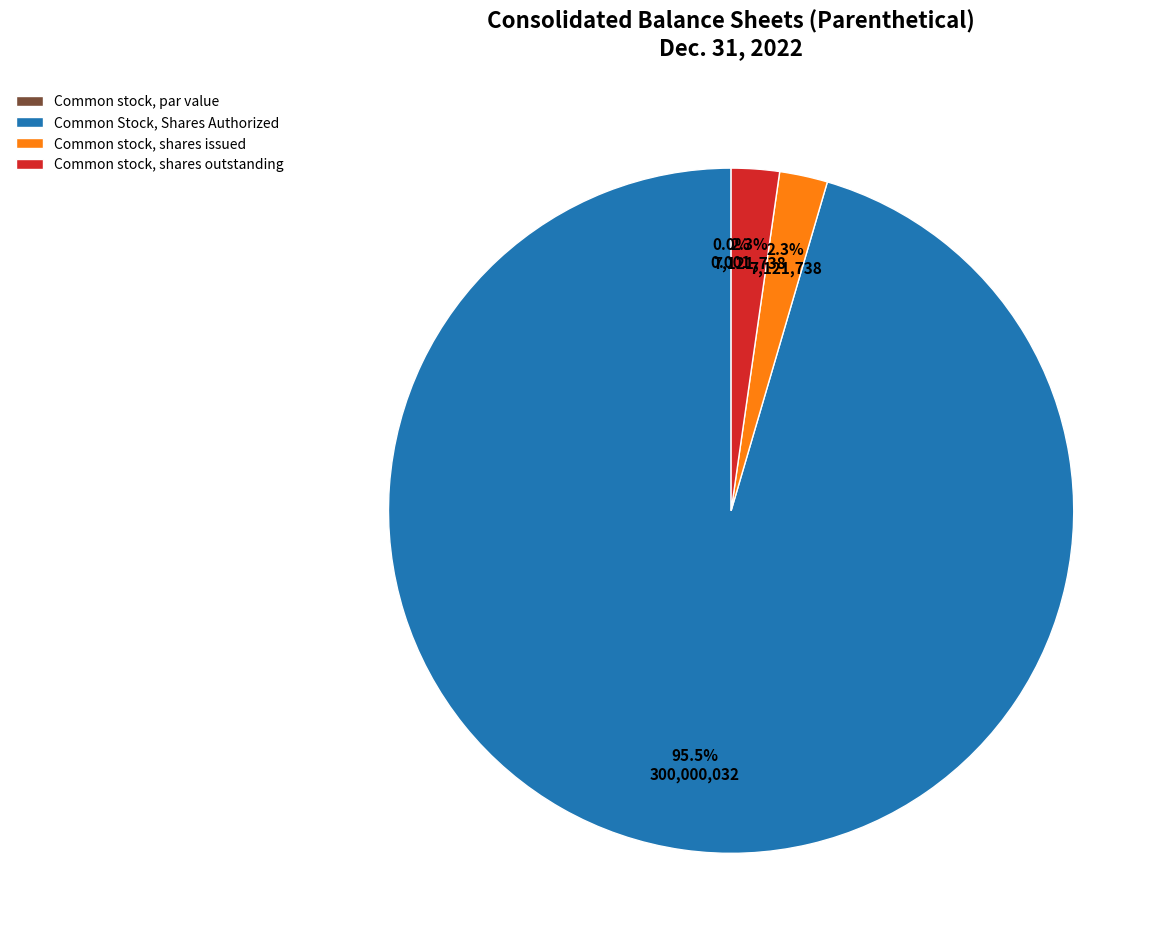

What percentage is NOT represented by Common Stock, Shares Authorized?

4.5%